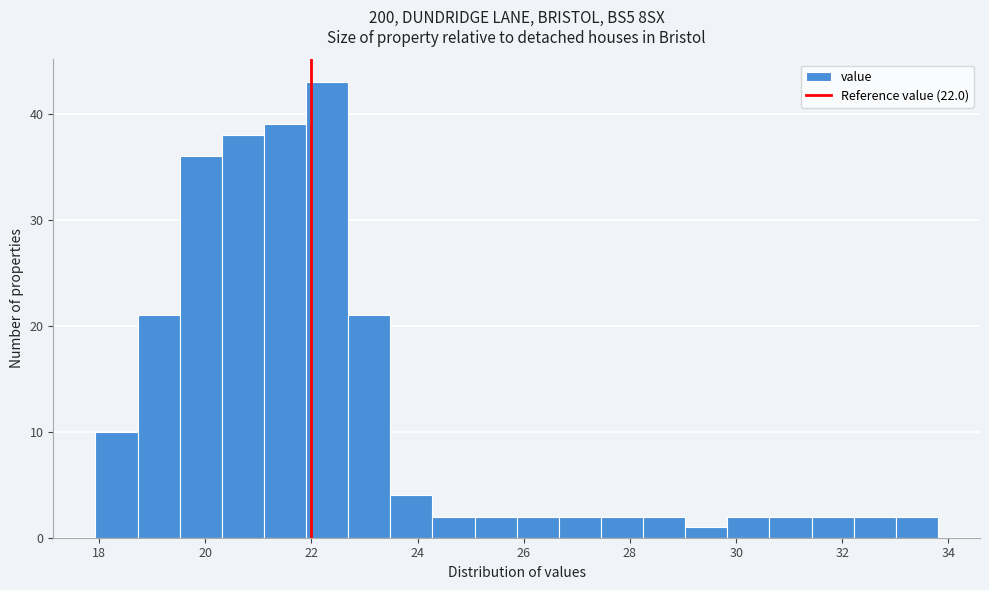

Around what value on the x-axis is the tallest bar? Give the approximate position of its centre, as read against the axis.

22.2